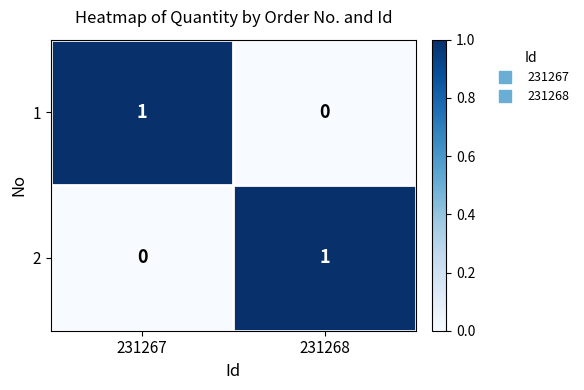

How many values in the 2 series are below 1?

1